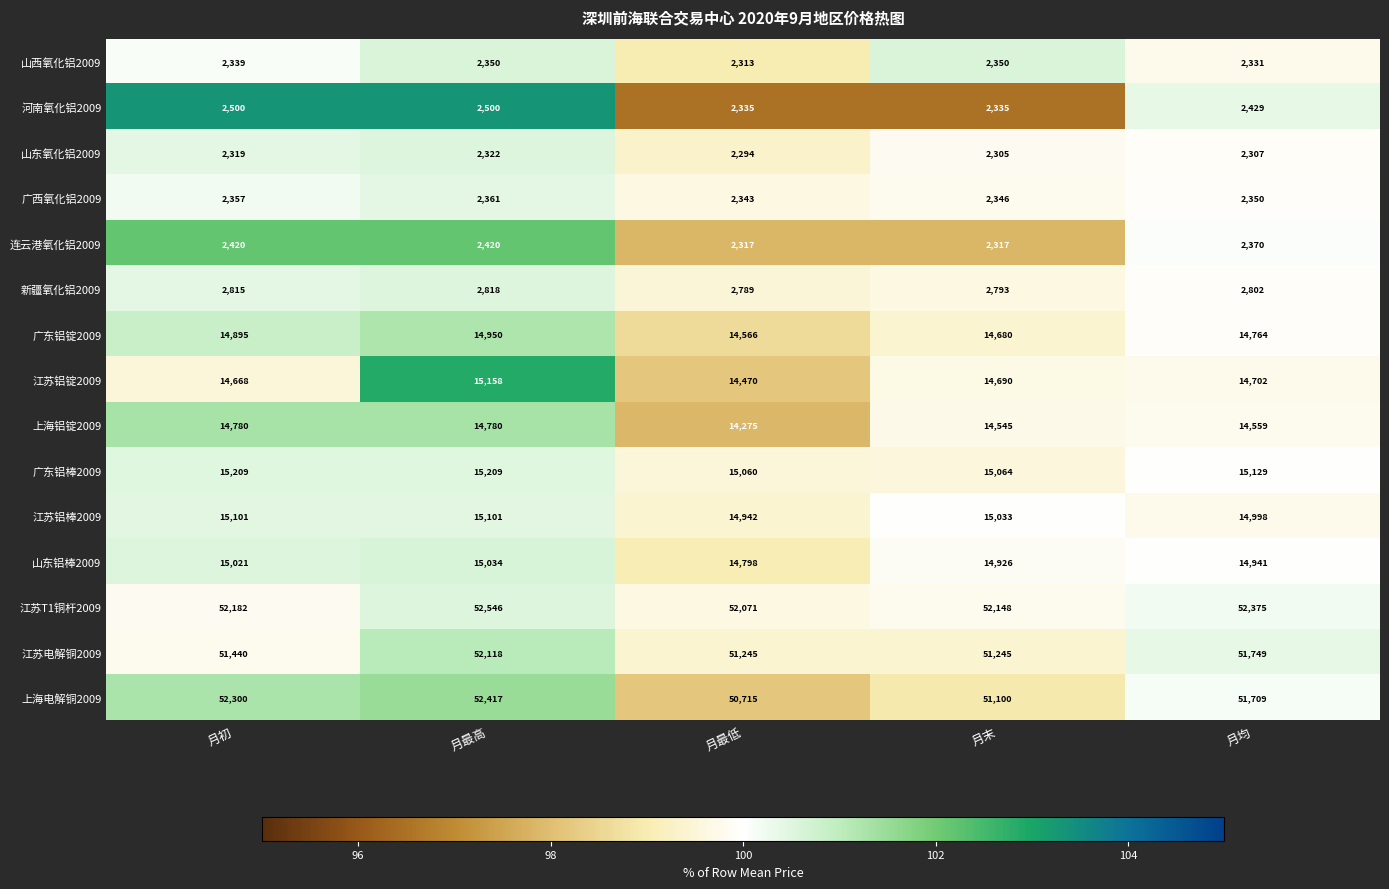

At which label does 山东铝棒2009 first exceed 14941?

月初